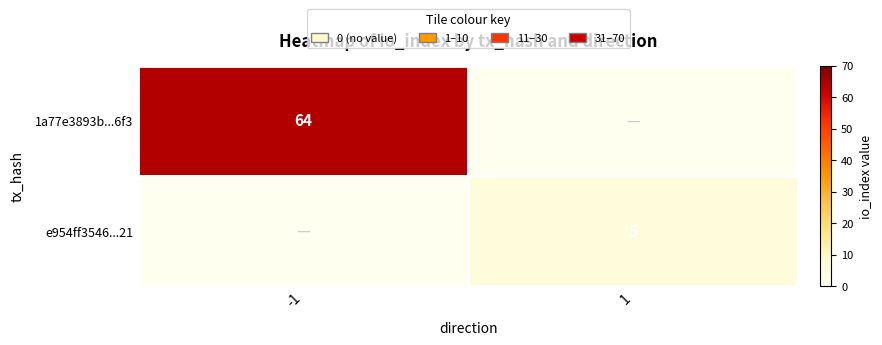

What is the spread (max minus min) of values at -1?

64